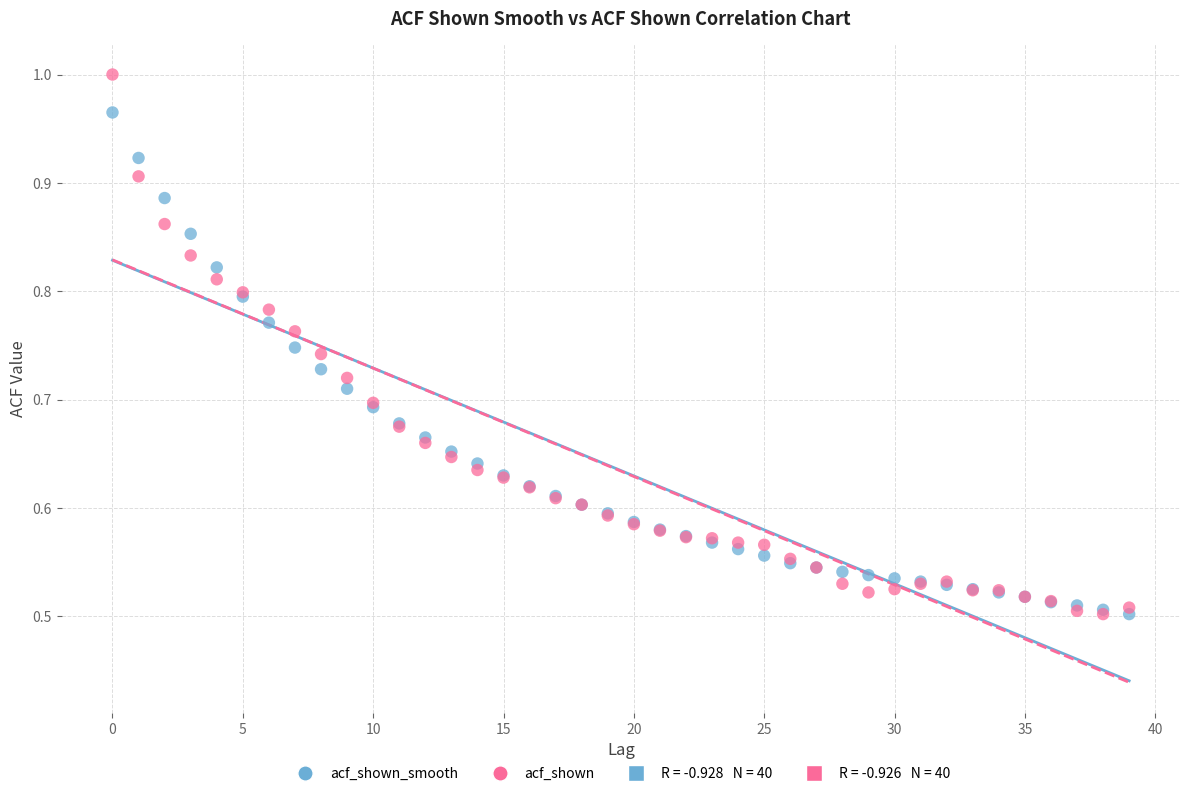

Which series contains the highest Y value?

acf_shown